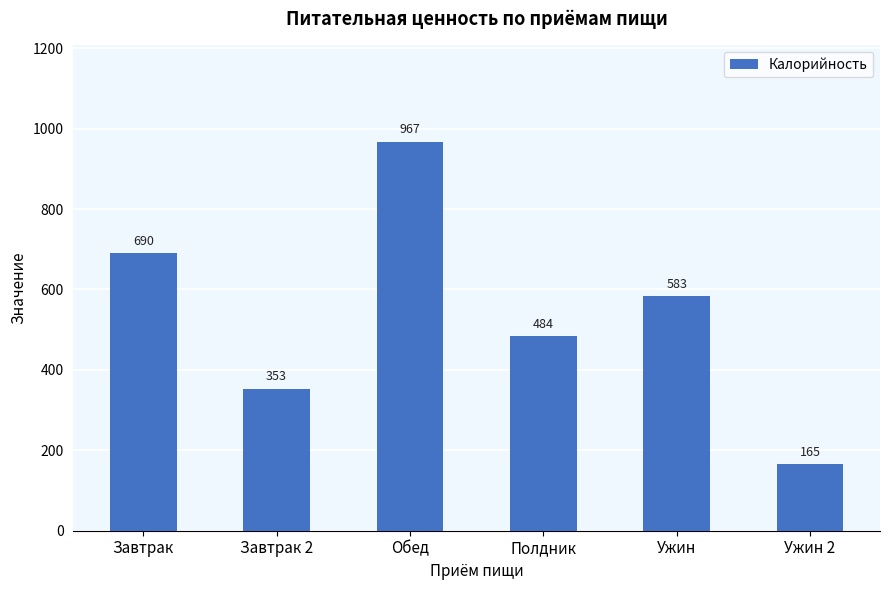

At which label is the value closest to 566?

Ужин